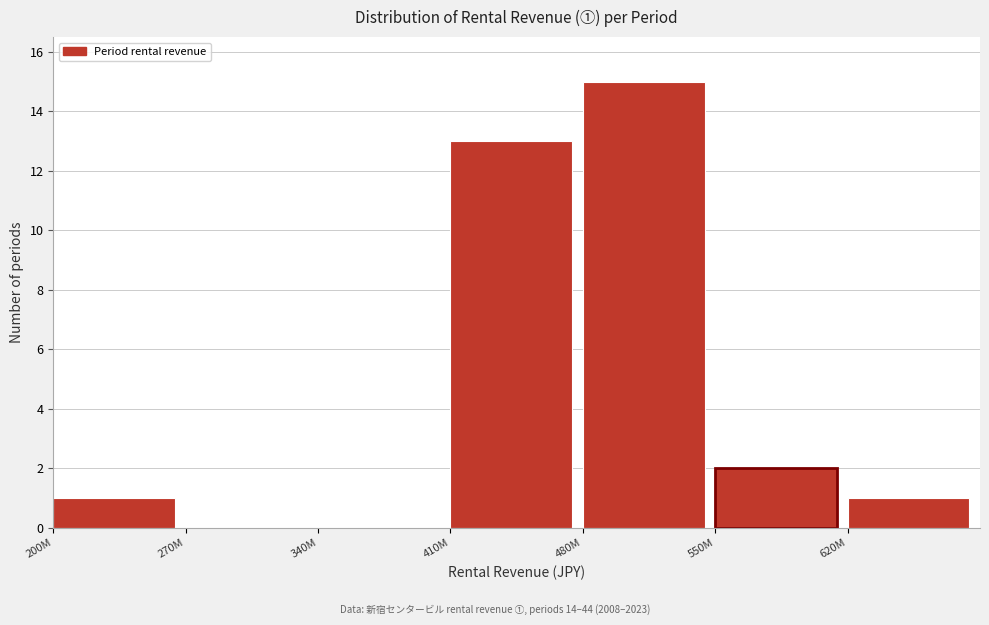

Reading left to right, transcribe all the data shown in this chart.

200M=1	270M=0	340M=0	410M=13	480M=15	550M=2	620M=1